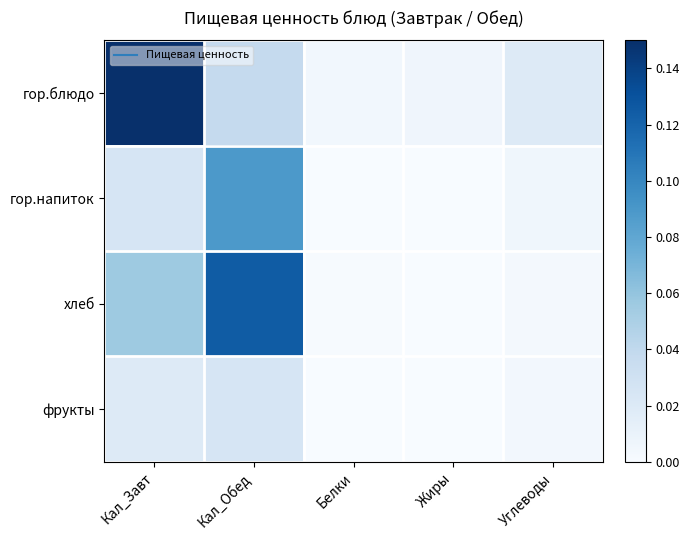

What is the difference between the highest and lowest values at Кал_Завт?

0.1